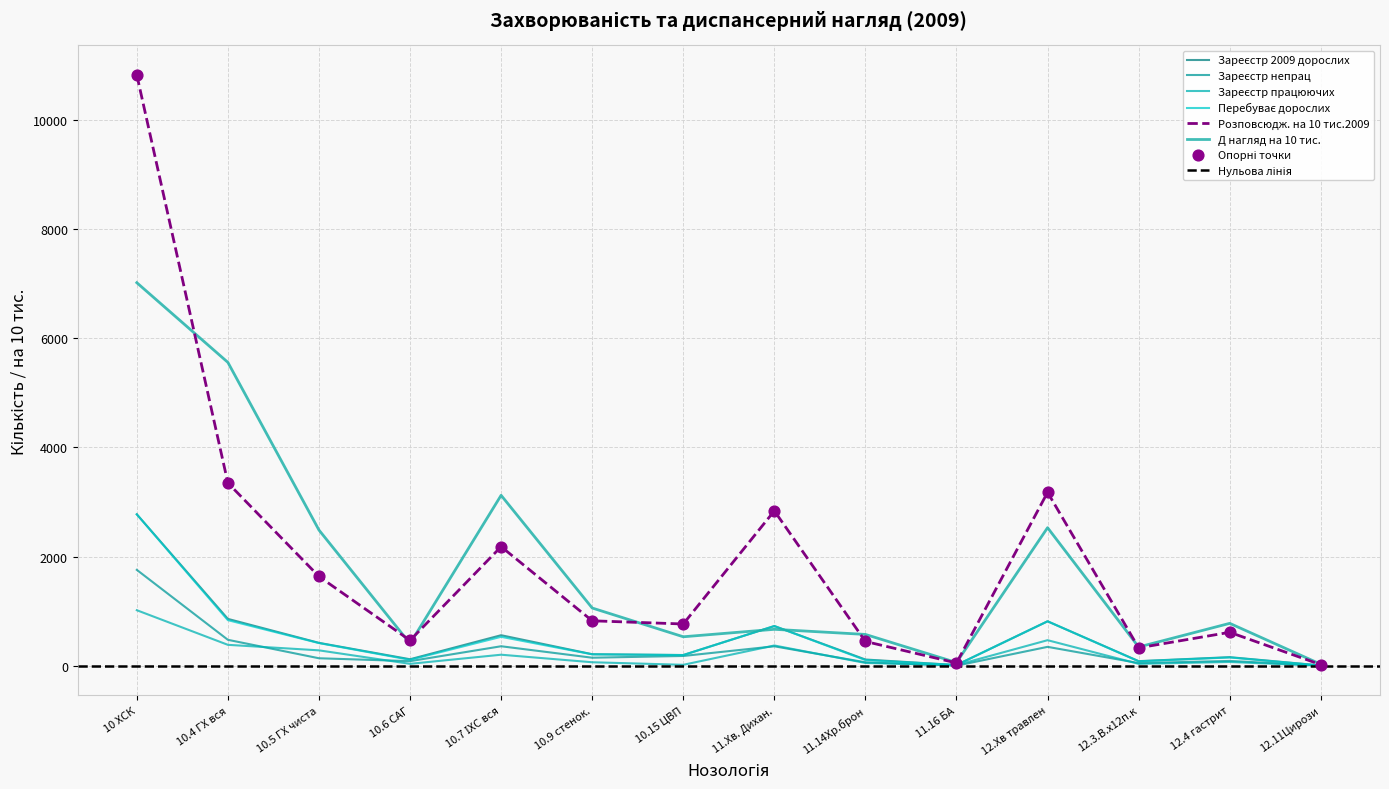

Which series has the largest total across all categories?

Розповсюдж. на 10 тис.2009